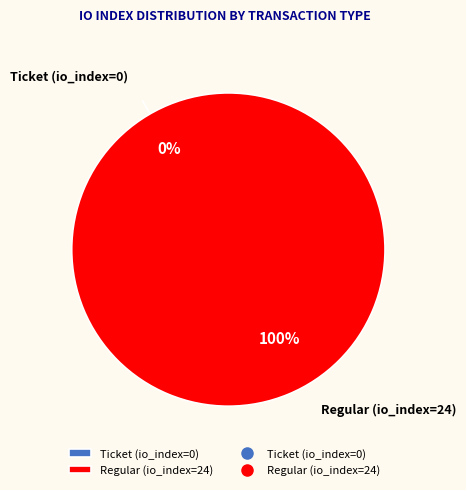

Which slice represents more than half of the pie?

Regular (io_index=24)